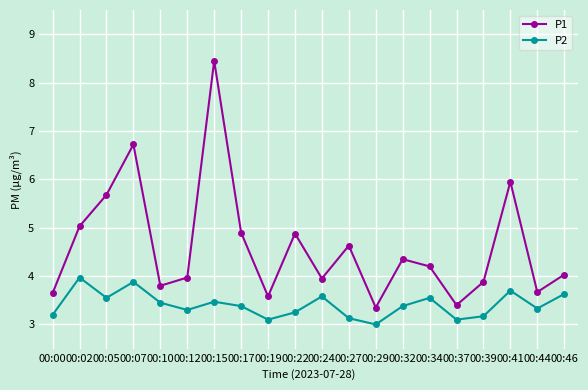

What is the sum of the P2 values at 00:44 and 00:39?

6.5